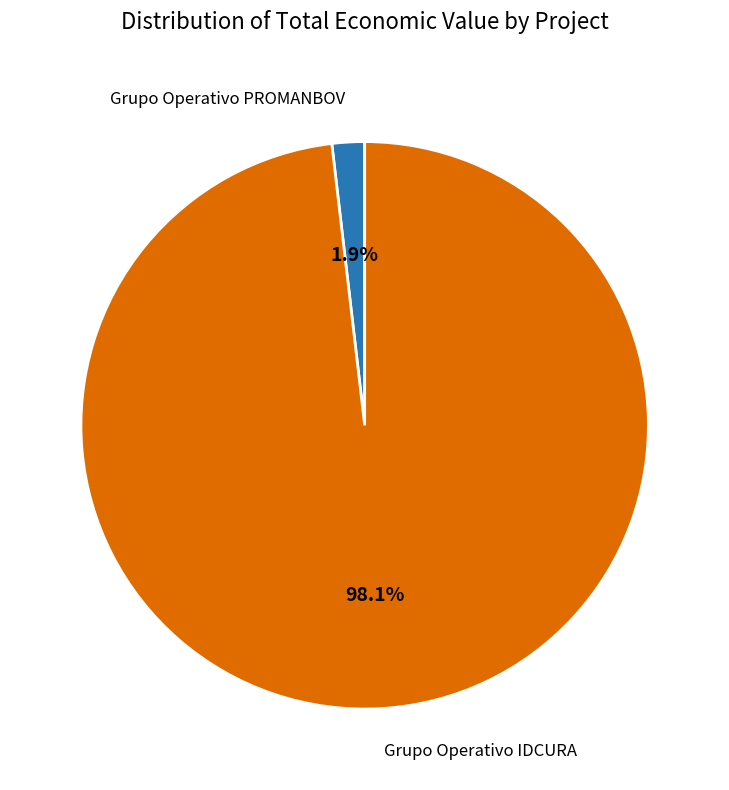

Does any single category account for the majority?

Yes